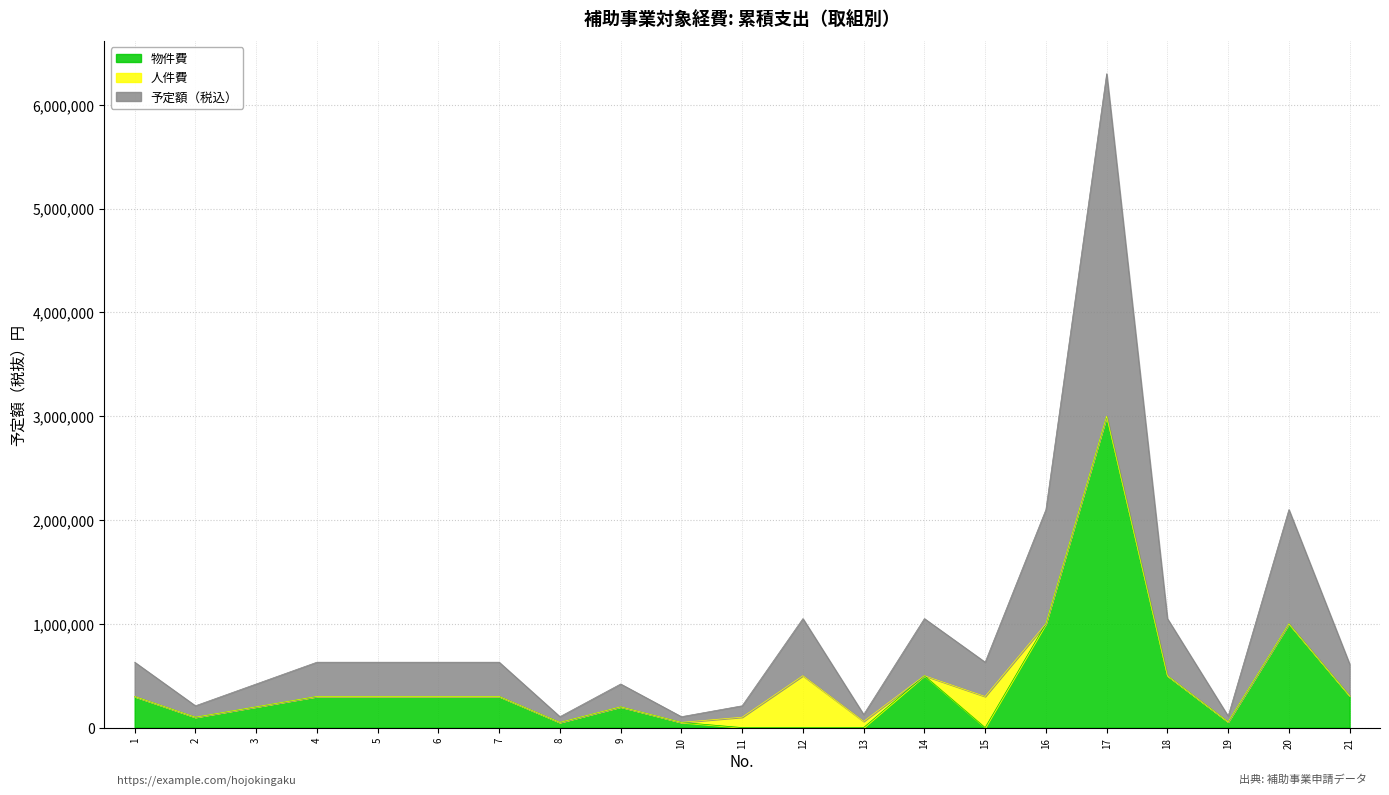

The value of 予定額（税込） at 15 is 398654. True or false?

False